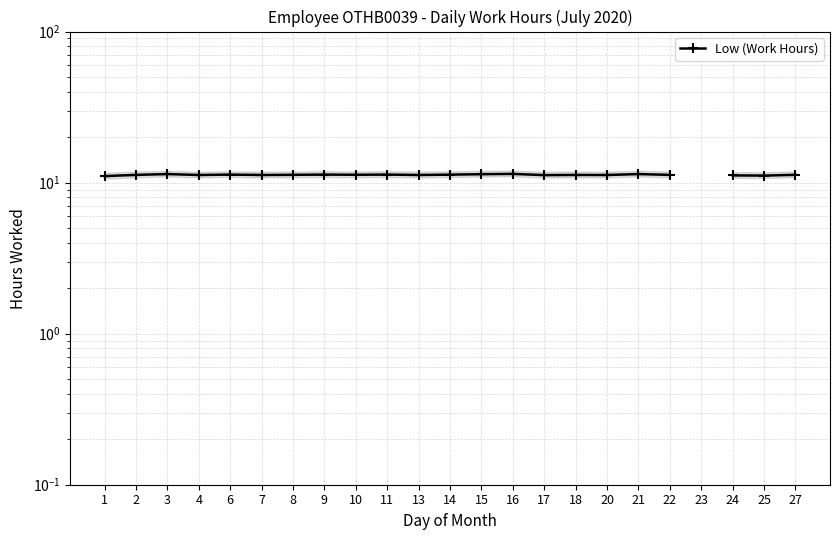

True or false: the data shows 11.2 at 4.

True